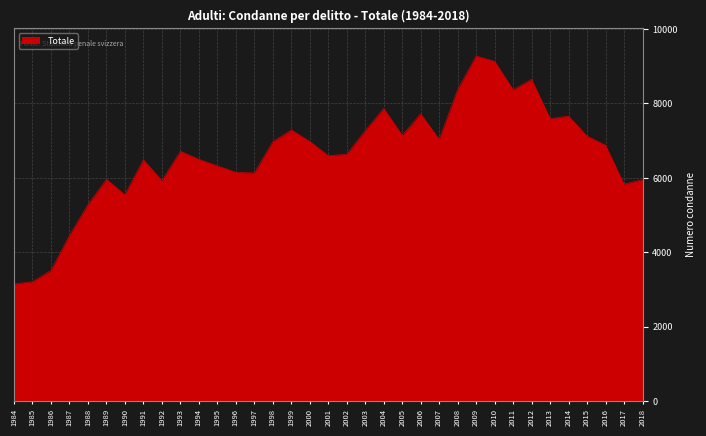

What is the maximum value shown in the chart?

9277